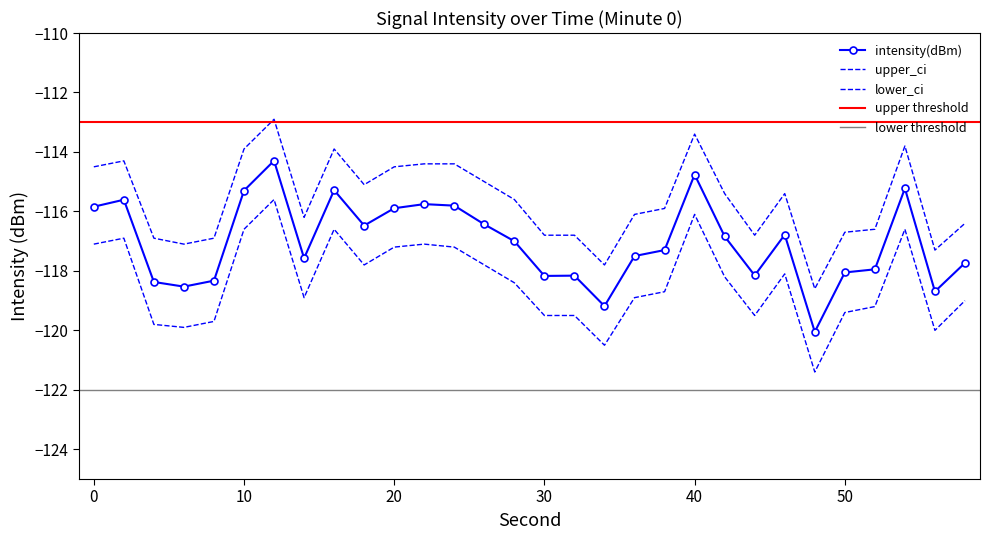

How many data points in intensity(dBm) are less than -117?

16